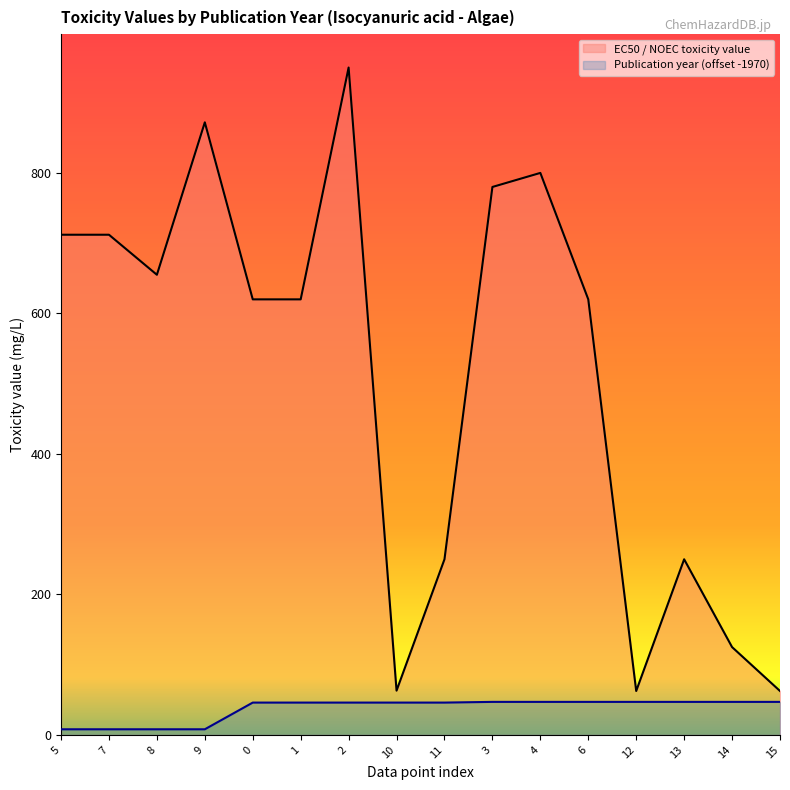

Which series has the largest total across all categories?

EC50 / NOEC toxicity value